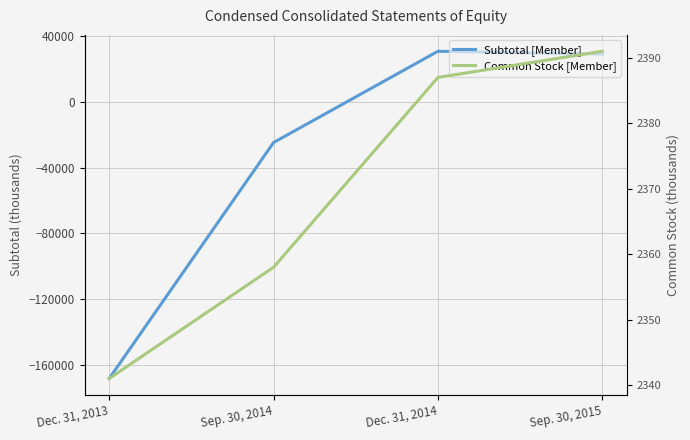

Which series ends up on top after the final intersection of Subtotal [Member] and Common Stock [Member]?

Subtotal [Member]